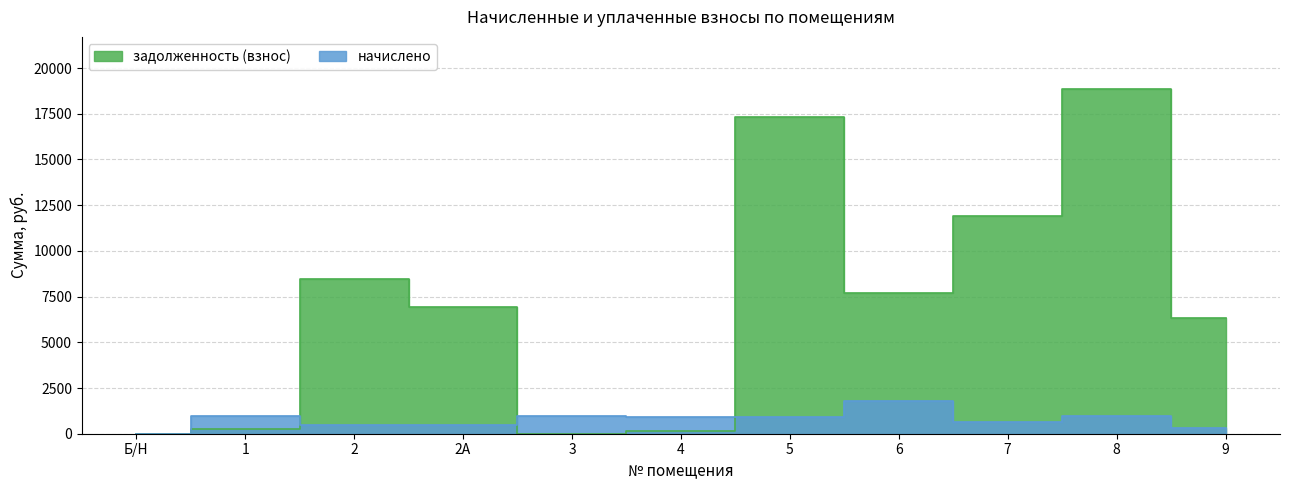

Does the chart display data point markers on the line(s)?

No